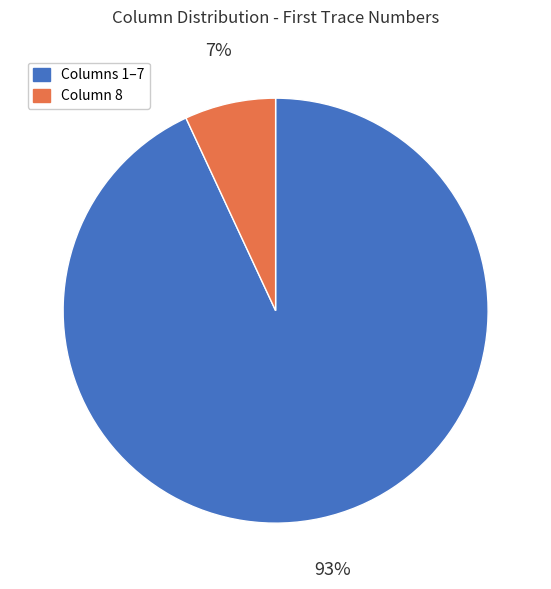

Count the number of slices in the pie.

2